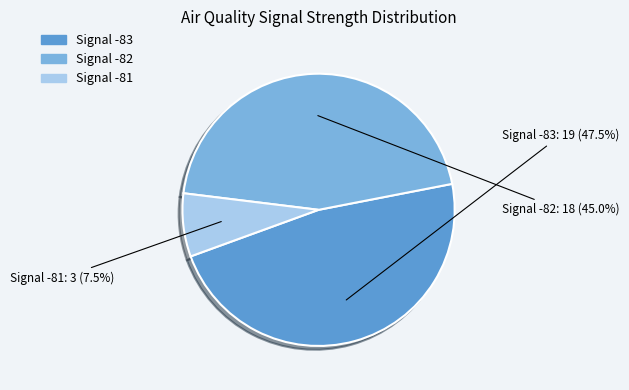

Is there a majority slice in this chart?

No